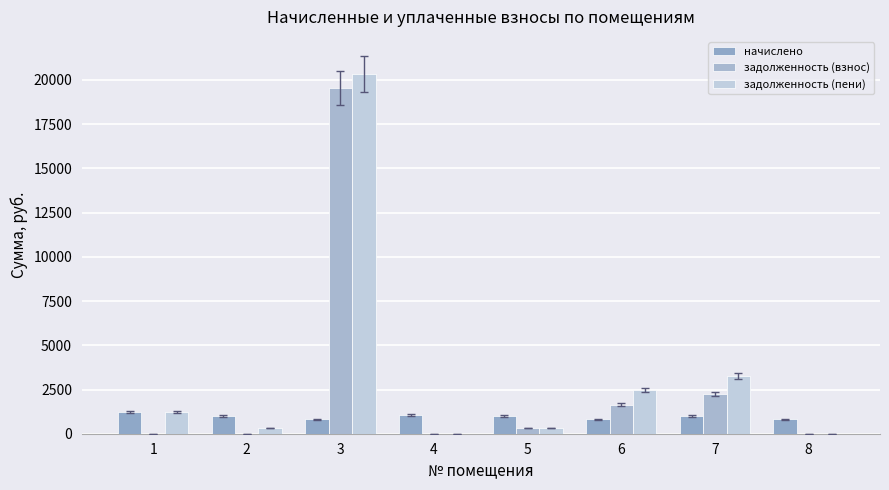

Are the bars grouped side by side (vs. stacked)?

Yes